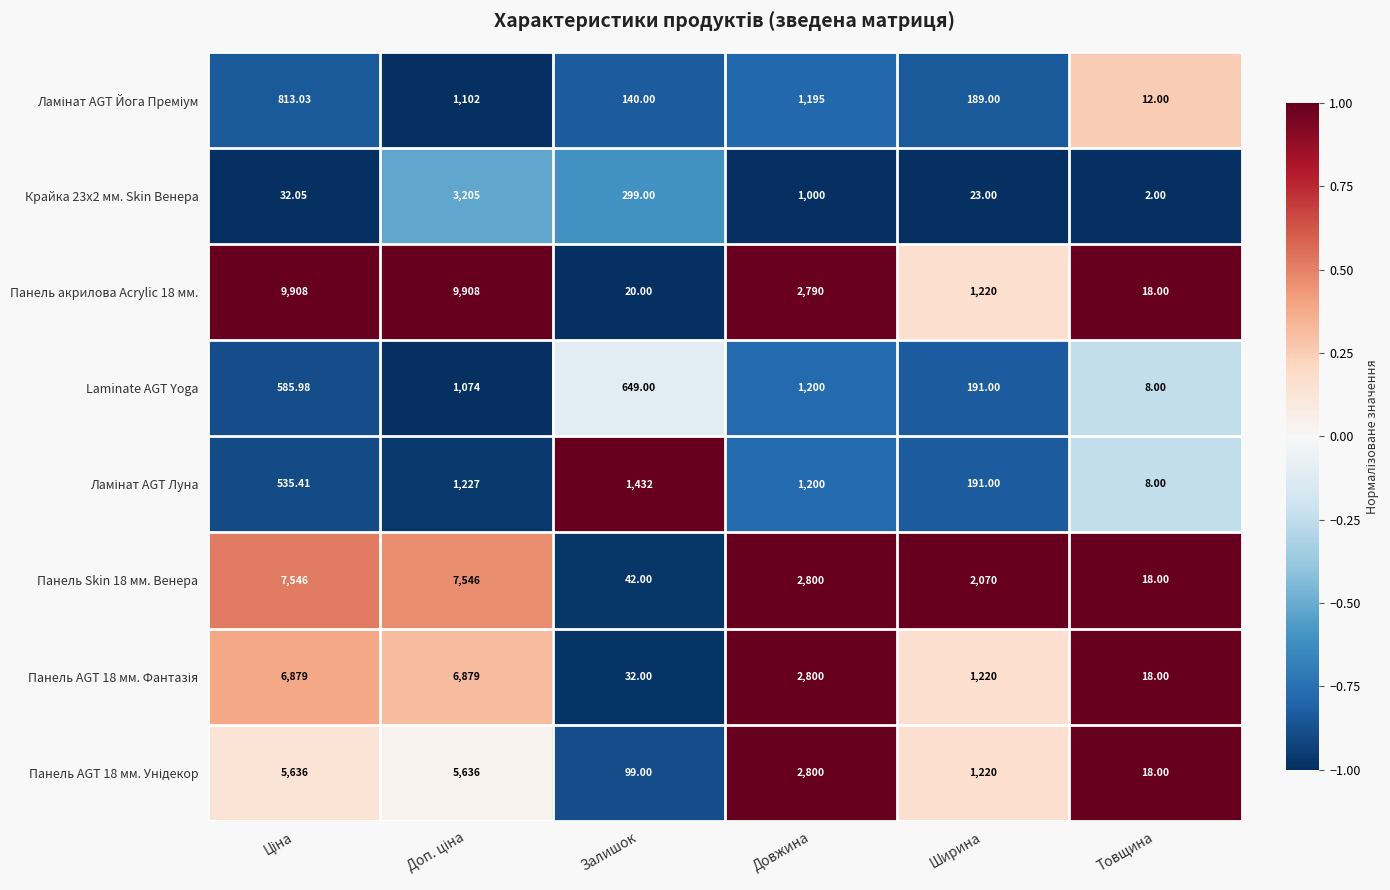

At which category does the chart reach its minimum across all series?

Товщина